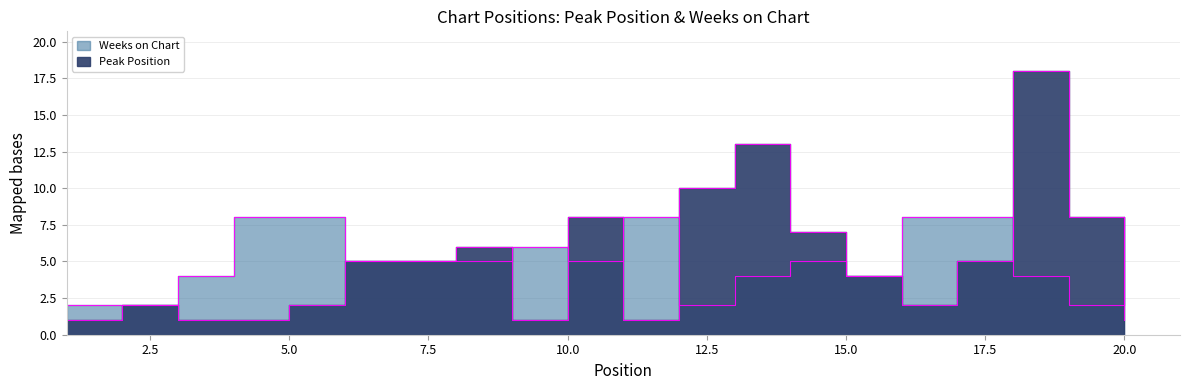

The value of Peak Position at 18 is 18. True or false?

True